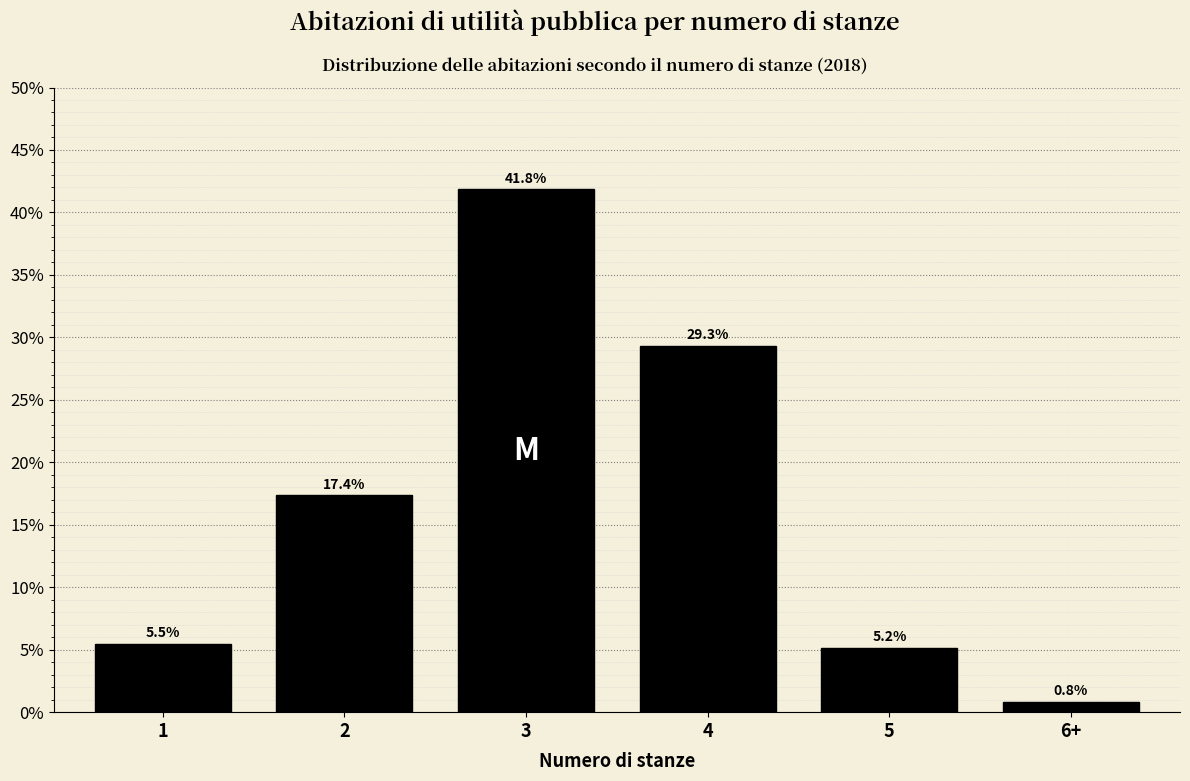

Reading left to right, list all the values displayed in this chart.

1=5.5	2=17.4	3=41.8	4=29.3	5=5.2	6+=0.8